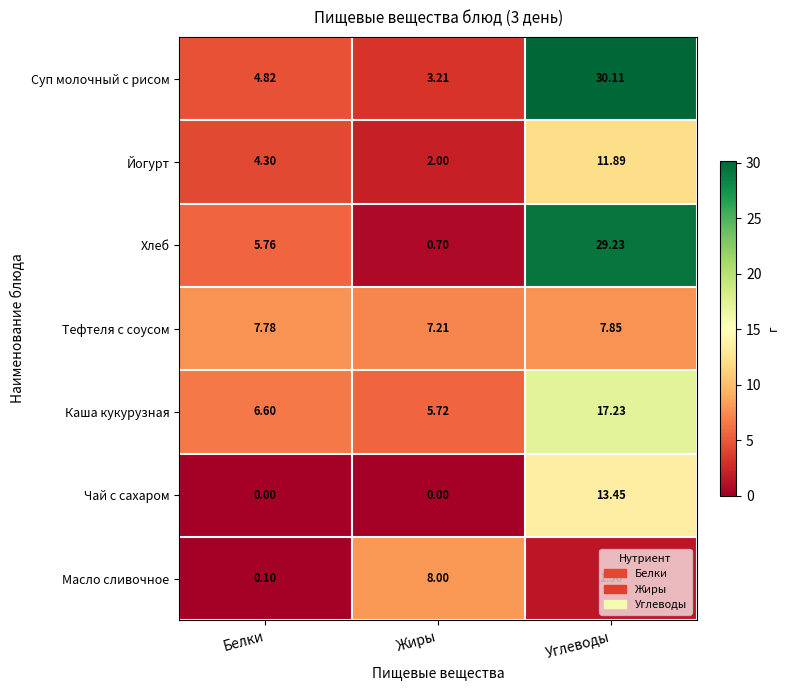

At which label does Суп молочный с рисом first exceed 4?

Белки